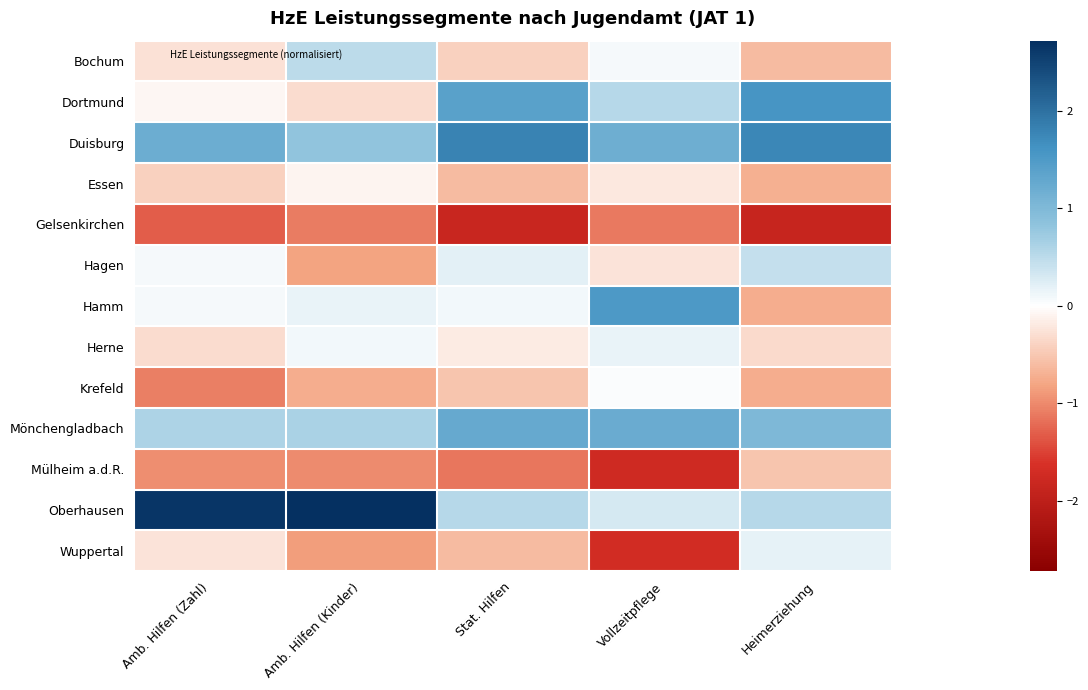

Rank the series by their maximum value, from lowest to highest.

Gelsenkirchen, Mülheim a.d.R., Essen, Krefeld, Herne, Wuppertal, Hagen, Bochum, Mönchengladbach, Hamm, Dortmund, Duisburg, Oberhausen